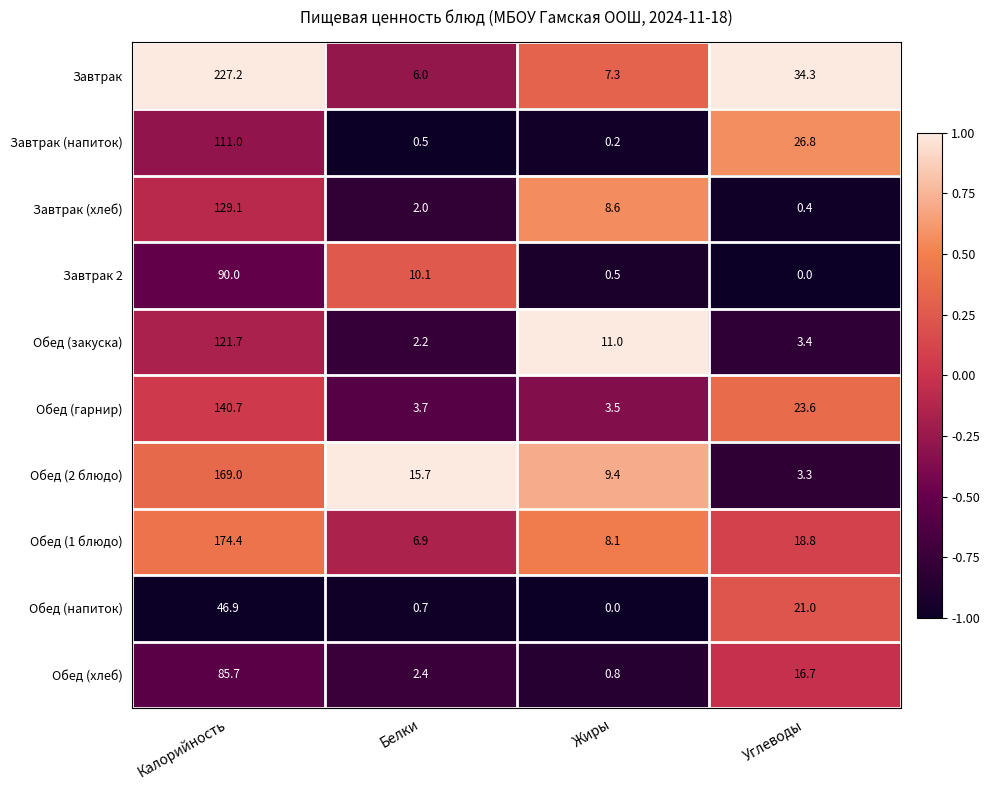

At how many categories does at least one series exceed 0?

4